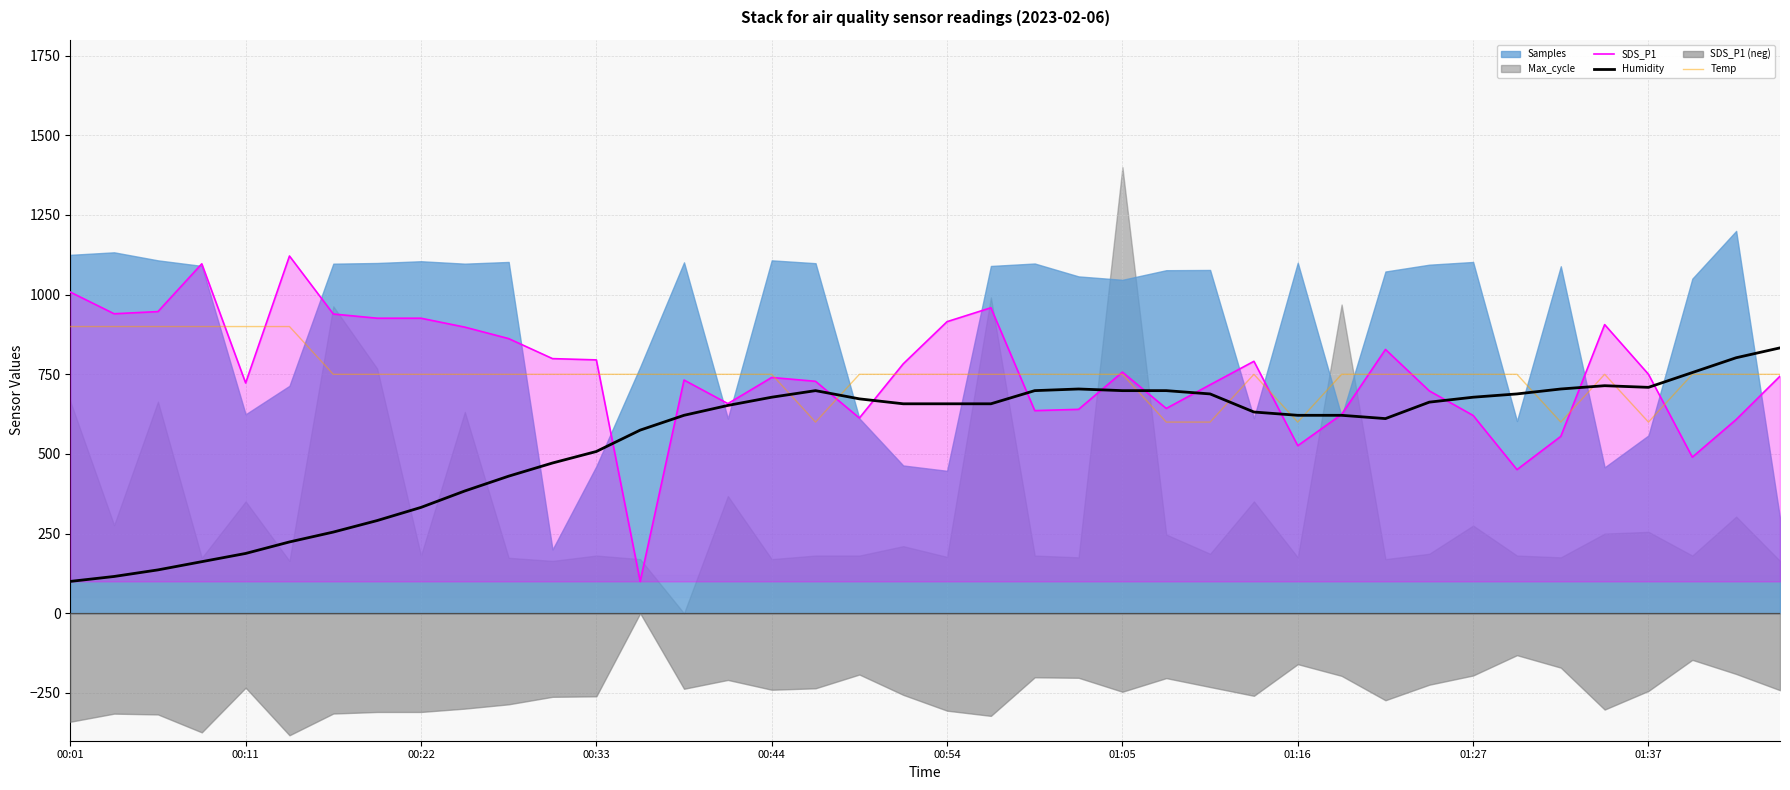

How many values in the Temp series are below 749?

6